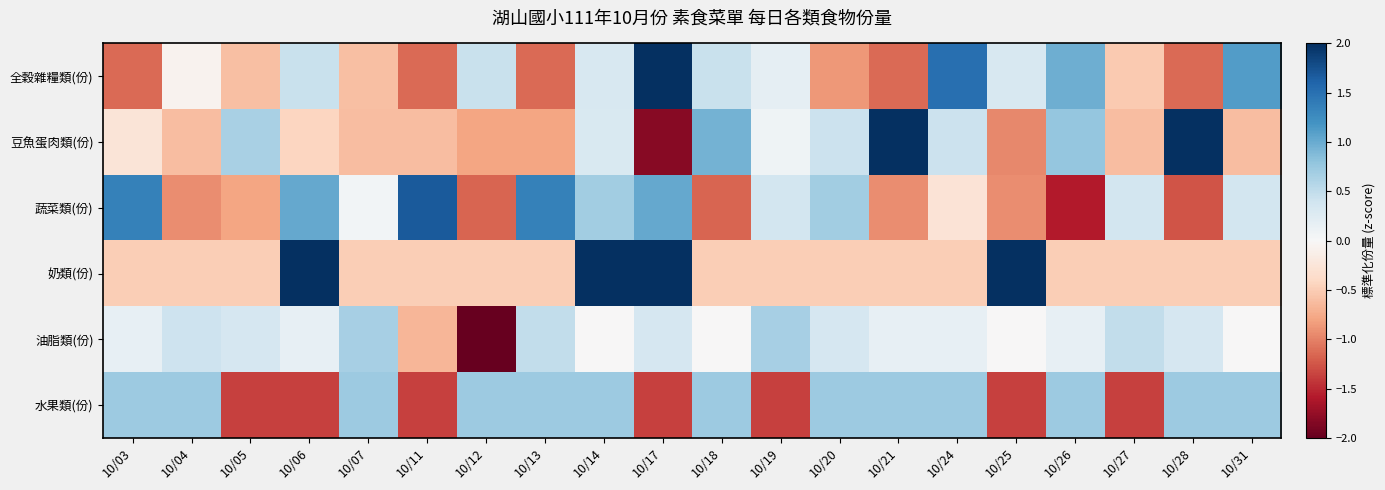

What is the greatest value displayed?

2.6